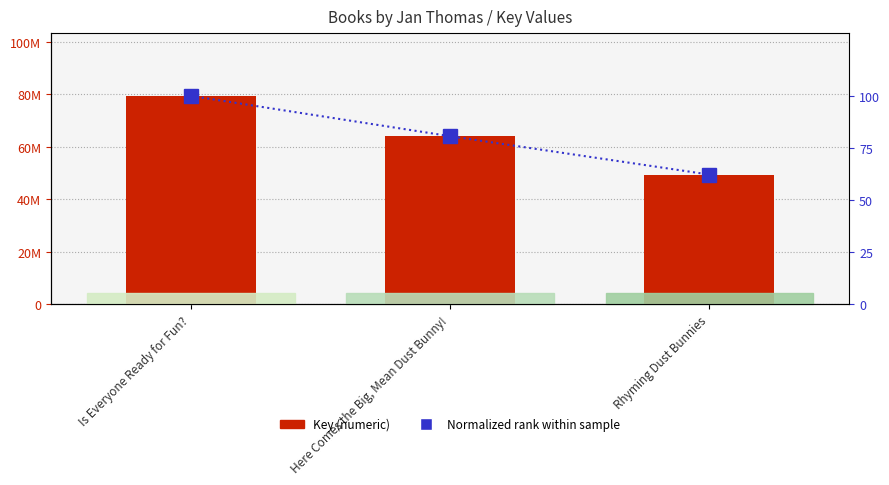

How many data points in Normalized rank within sample are above 80?

2